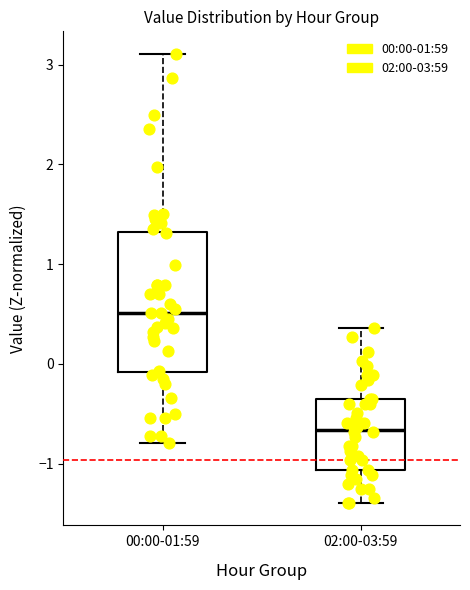

Which box is the tallest, from its lower edge to its upper edge?

00:00-01:59